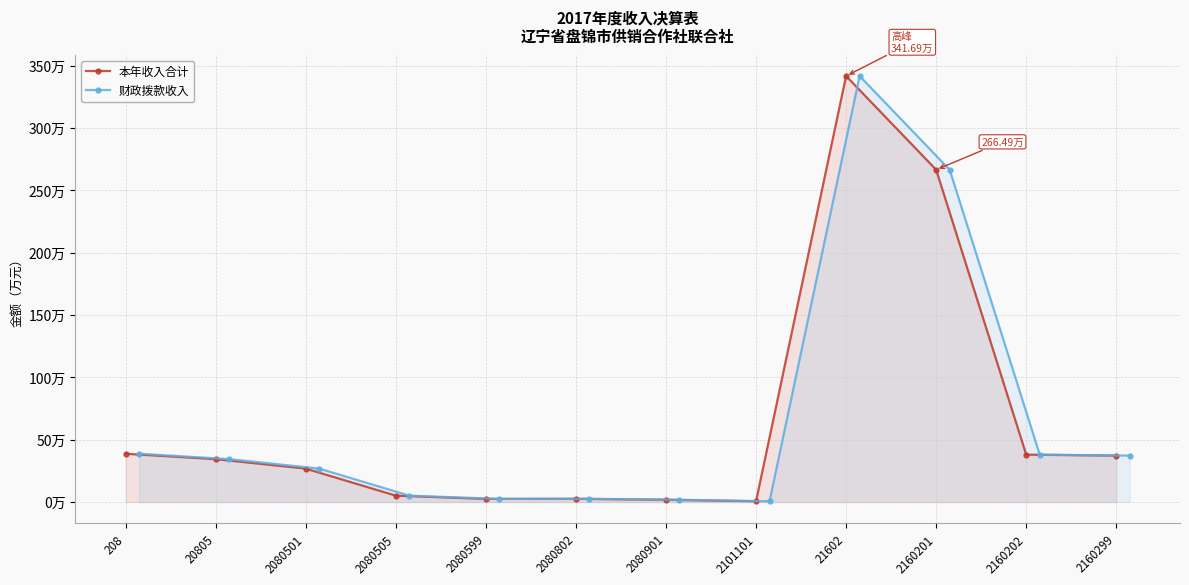

At which label does 财政拨款收入 reach its peak?

21602